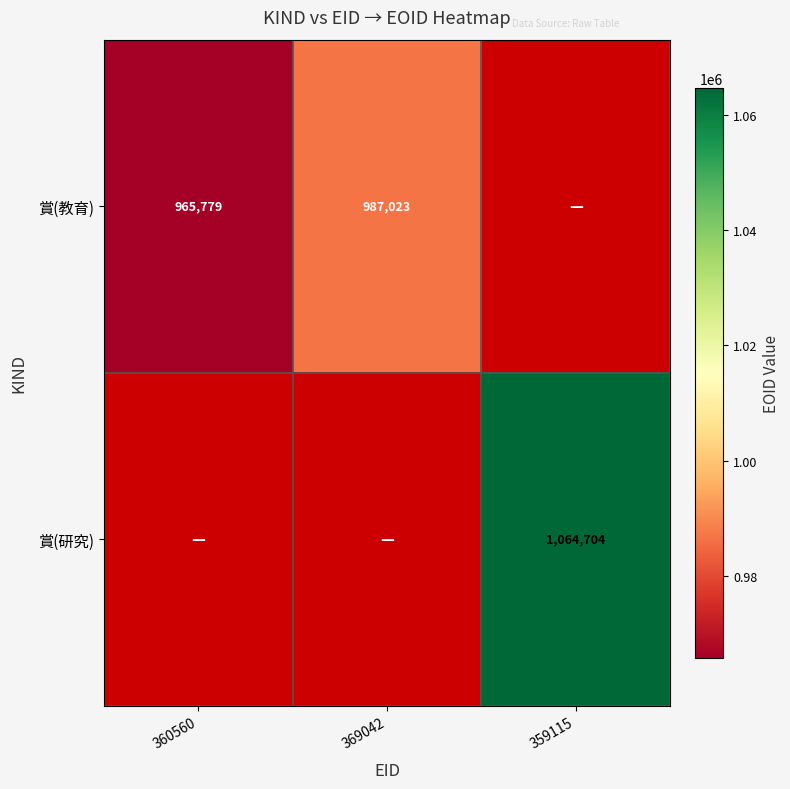

How many categories are shown in the chart?

3